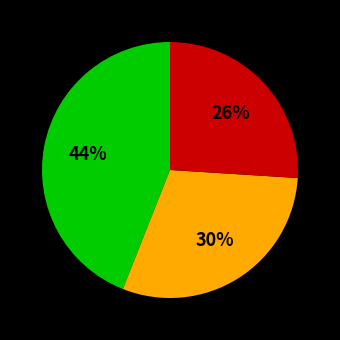

To the nearest percent, what is the average slice percentage?

33%